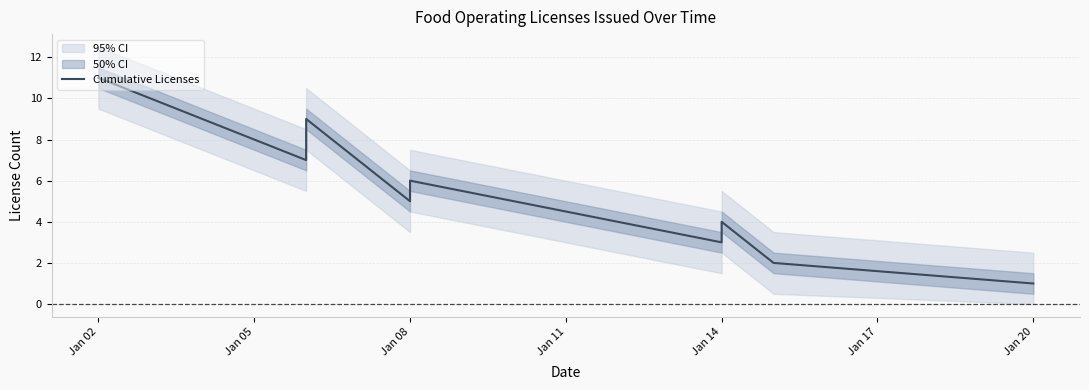

Is this an area chart (filled region under the line)?

No